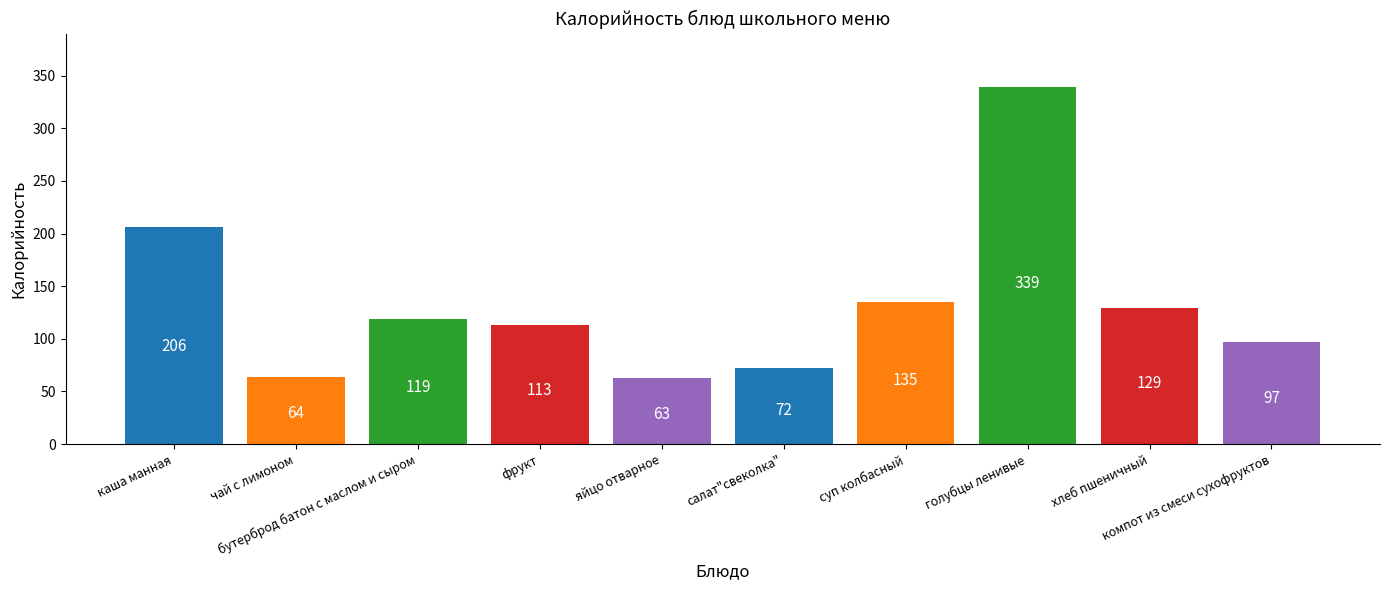

Approximately how many times larger is the value at бутерброд батон с маслом и сыром compared to яйцо отварное?

1.9